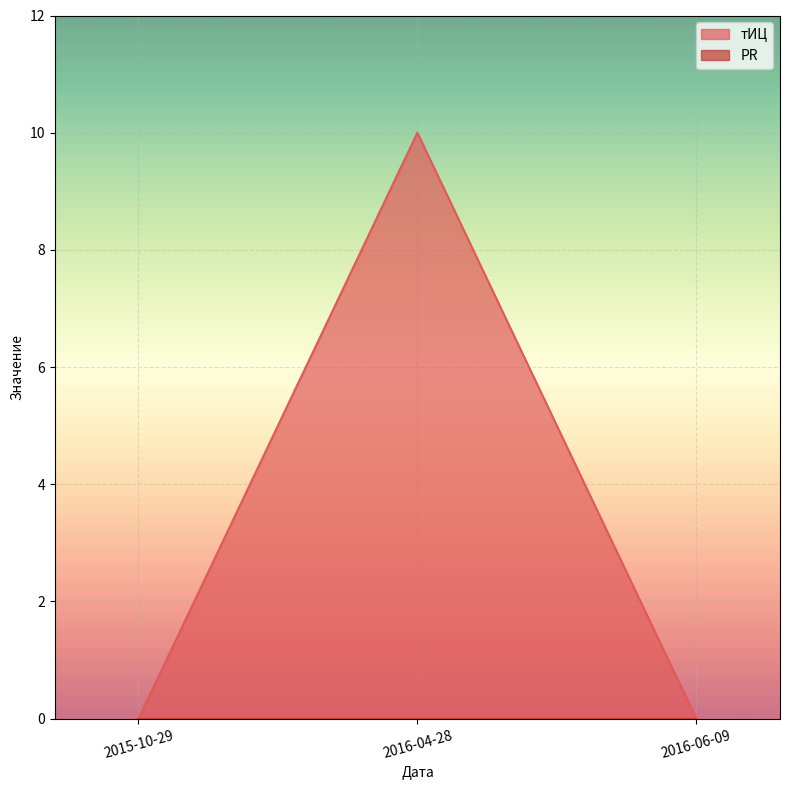

Which category has the lowest value across all series?

2015-10-29